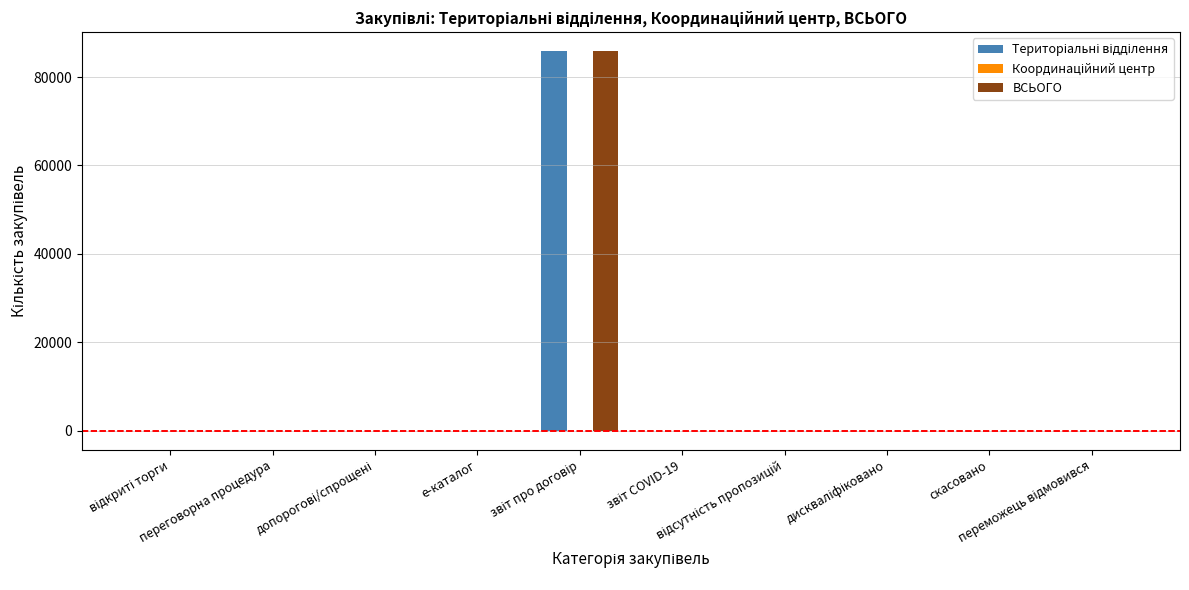

Is the value of ВСЬОГО at дискваліфіковано greater than the value of Територіальні відділення at звіт про договір?

No